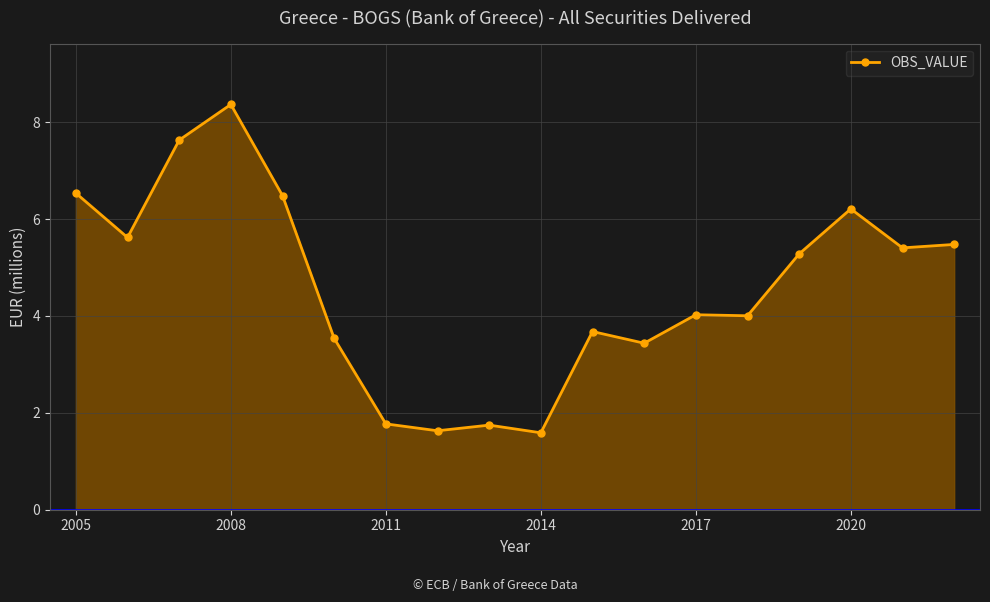

True or false: there are more than 2 points higher than both neighbors.

True